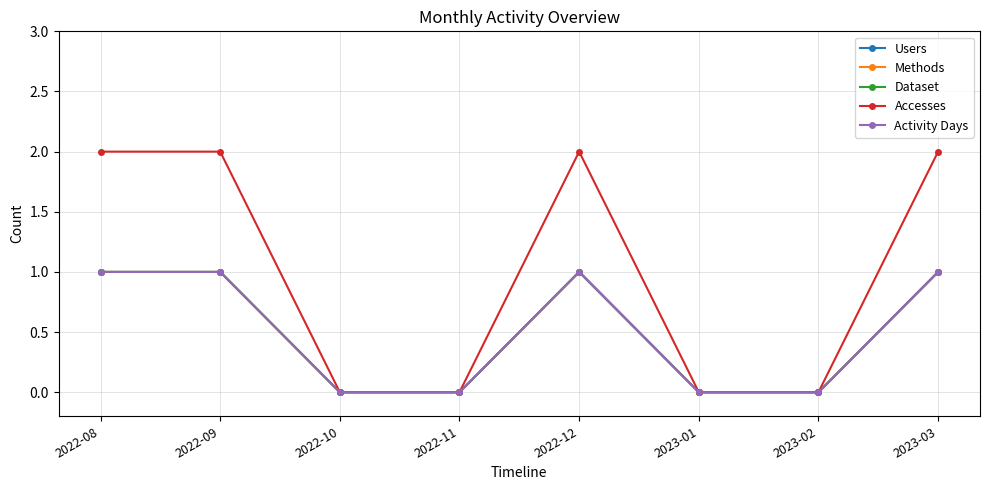

Does the chart have visible grid lines?

Yes